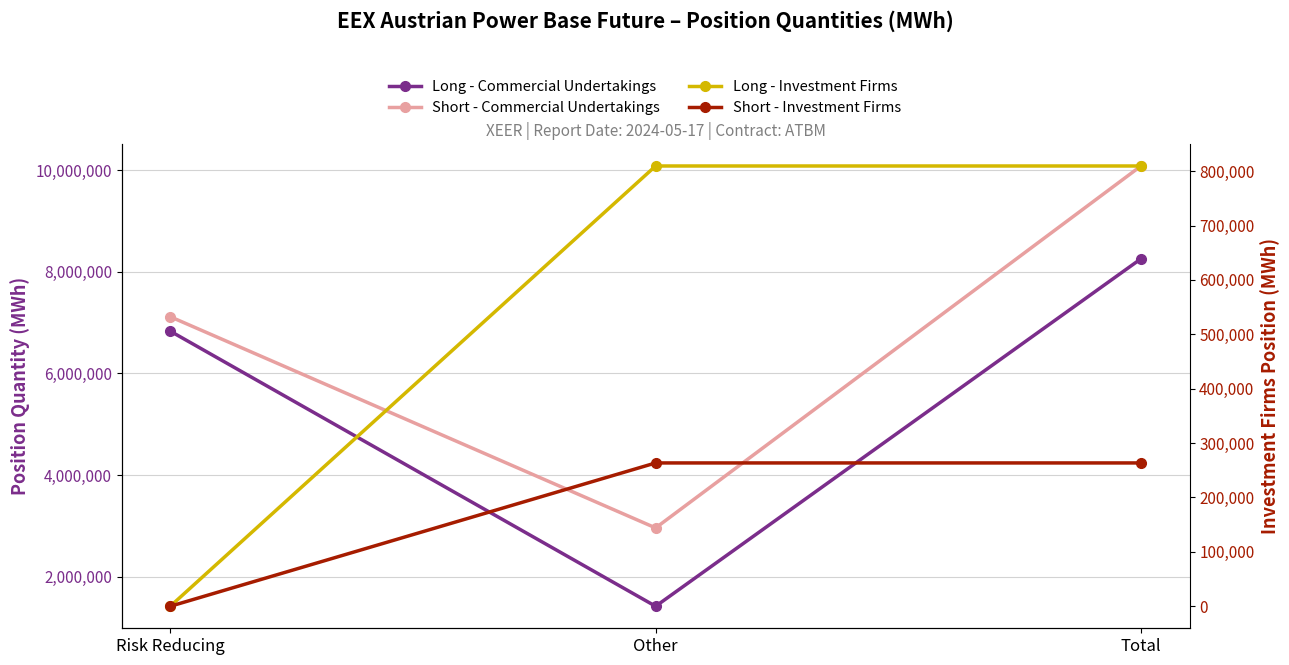

Does the chart display data point markers on the line(s)?

Yes